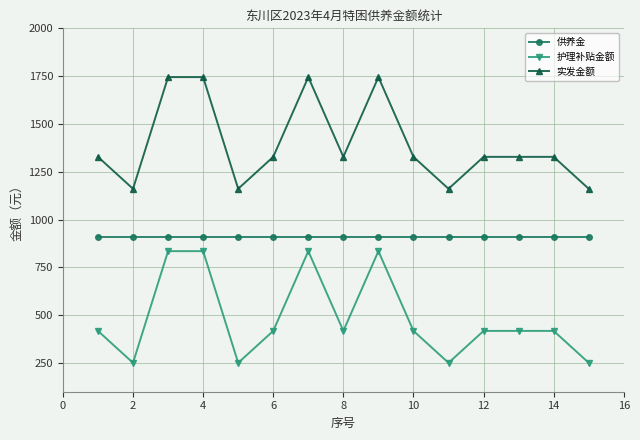

Does the chart have visible grid lines?

Yes